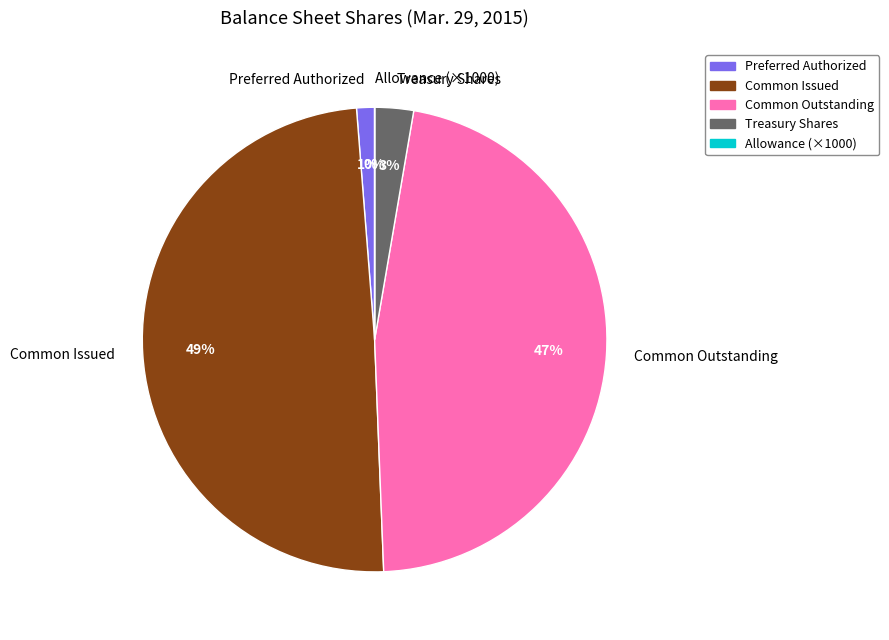

What percentage is the Preferred Authorized slice, to the nearest percent?

1%